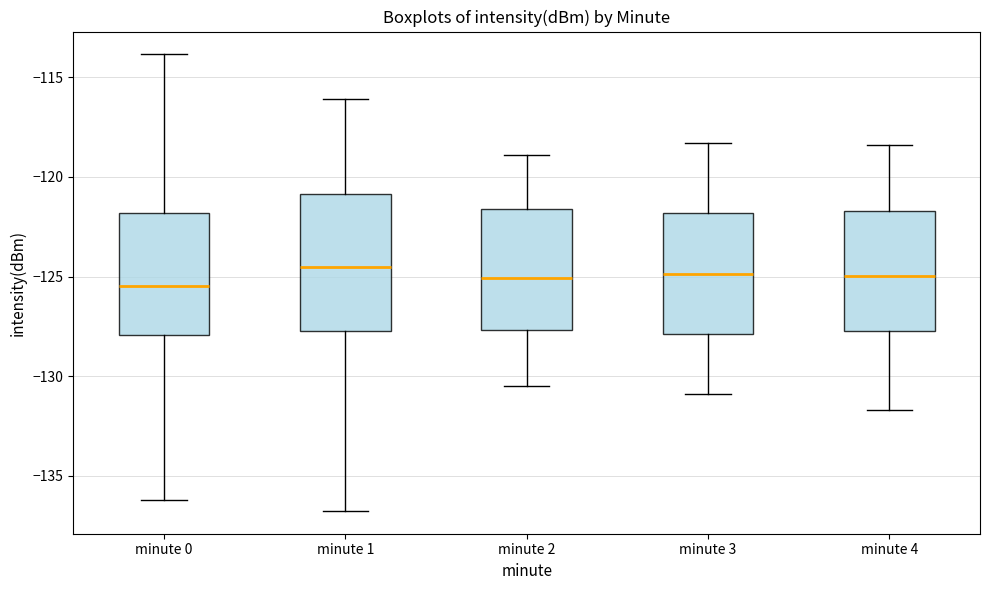

Where does the median line of the box for minute 2 sit on the y-axis? The values are not printed on the chart, so give them approximately, as read against the axis.

-125.0